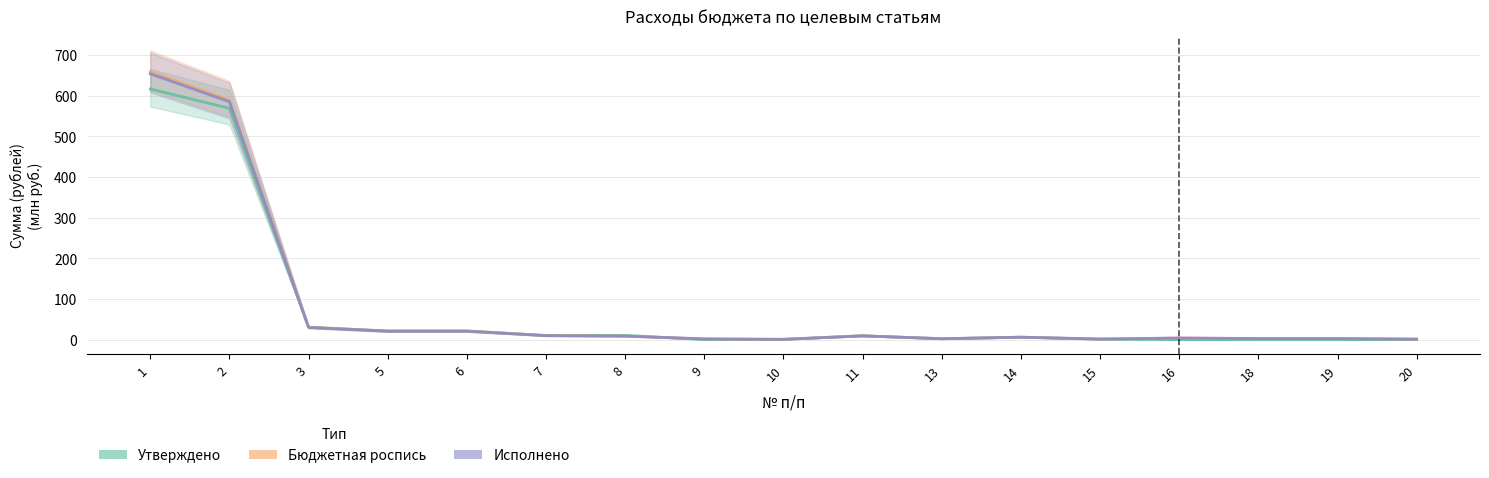

What is the sum of all Бюджетная роспись values?

1370.2